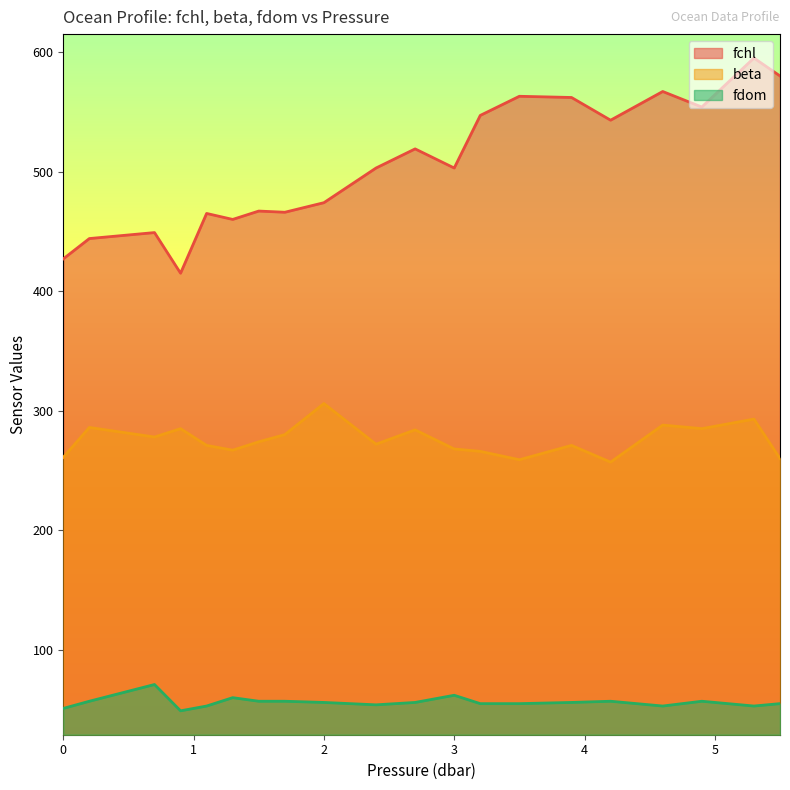

List the series in order of their overall mean, lowest first.

fdom, beta, fchl